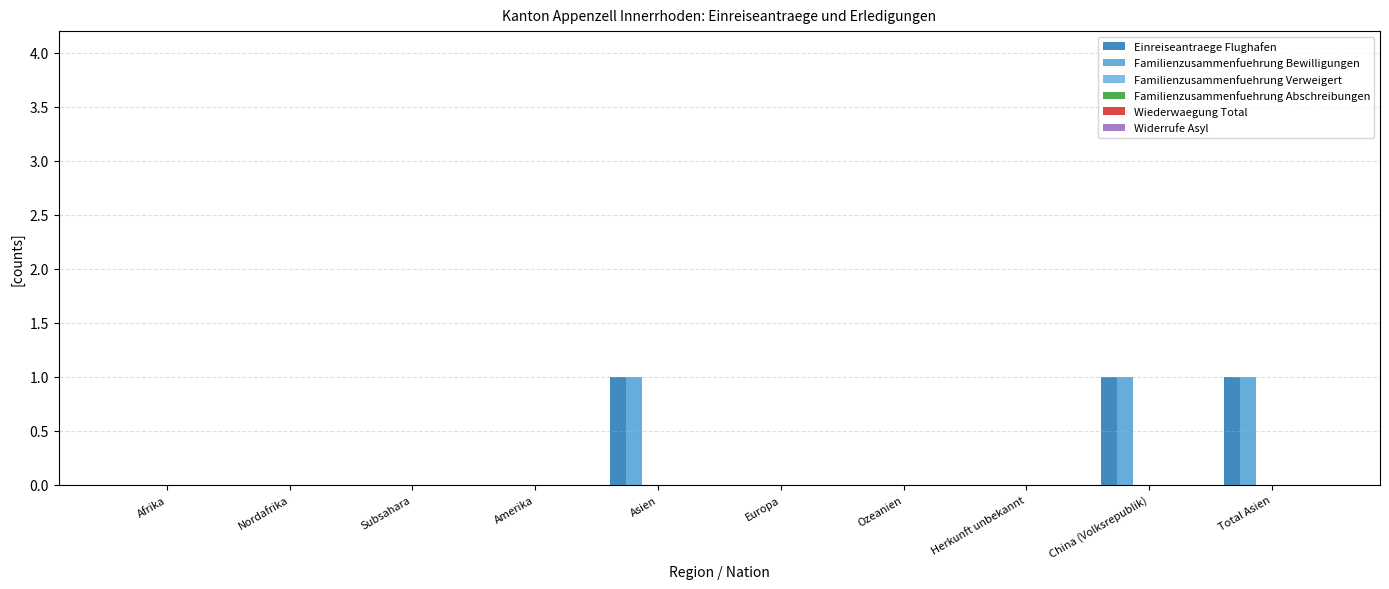

Reading left to right, transcribe all the data shown in this chart.

Einreiseantraege Flughafen: Afrika=0	Nordafrika=0	Subsahara=0	Amerika=0	Asien=1	Europa=0	Ozeanien=0	Herkunft unbekannt=0	China (Volksrepublik)=1	Total Asien=1
Familienzusammenfuehrung Bewilligungen: Afrika=0	Nordafrika=0	Subsahara=0	Amerika=0	Asien=1	Europa=0	Ozeanien=0	Herkunft unbekannt=0	China (Volksrepublik)=1	Total Asien=1
Familienzusammenfuehrung Verweigert: Afrika=0	Nordafrika=0	Subsahara=0	Amerika=0	Asien=0	Europa=0	Ozeanien=0	Herkunft unbekannt=0	China (Volksrepublik)=0	Total Asien=0
Familienzusammenfuehrung Abschreibungen: Afrika=0	Nordafrika=0	Subsahara=0	Amerika=0	Asien=0	Europa=0	Ozeanien=0	Herkunft unbekannt=0	China (Volksrepublik)=0	Total Asien=0
Wiederwaegung Total: Afrika=0	Nordafrika=0	Subsahara=0	Amerika=0	Asien=0	Europa=0	Ozeanien=0	Herkunft unbekannt=0	China (Volksrepublik)=0	Total Asien=0
Widerrufe Asyl: Afrika=0	Nordafrika=0	Subsahara=0	Amerika=0	Asien=0	Europa=0	Ozeanien=0	Herkunft unbekannt=0	China (Volksrepublik)=0	Total Asien=0